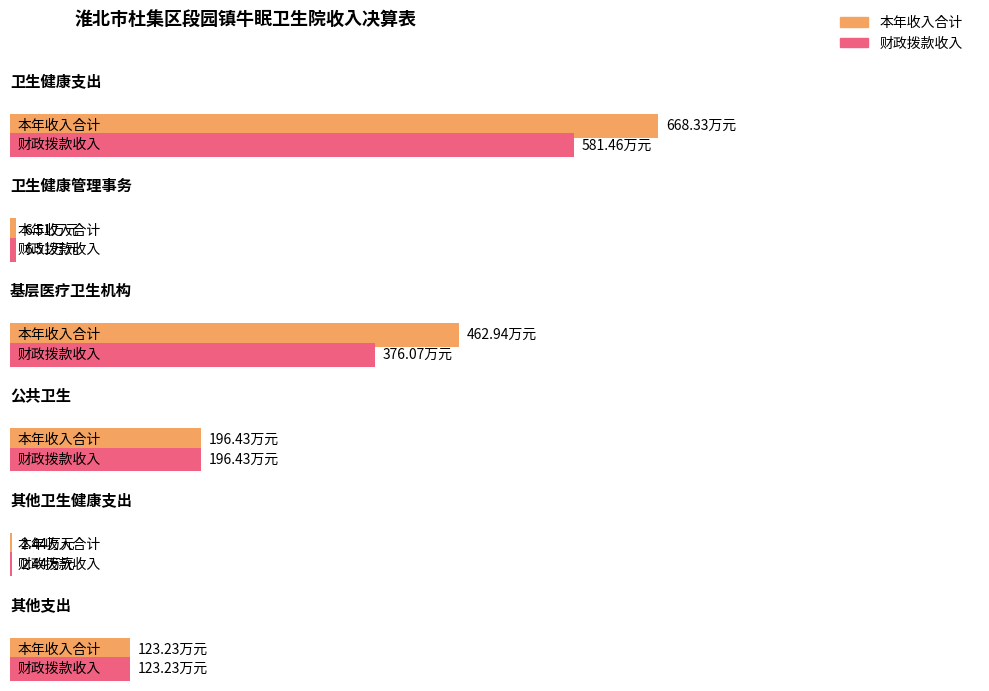

The value of 本年收入合计 at 其他支出 is 84.9. True or false?

False